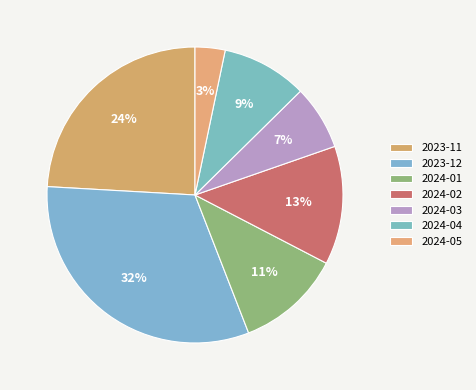

Is it true that 2024-01 is 22% of the pie?

False